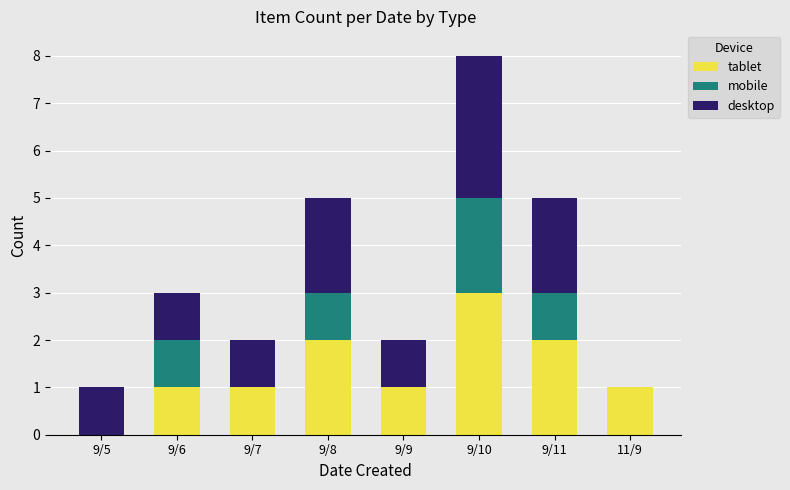

At which category is the sum across all series the highest?

9/10